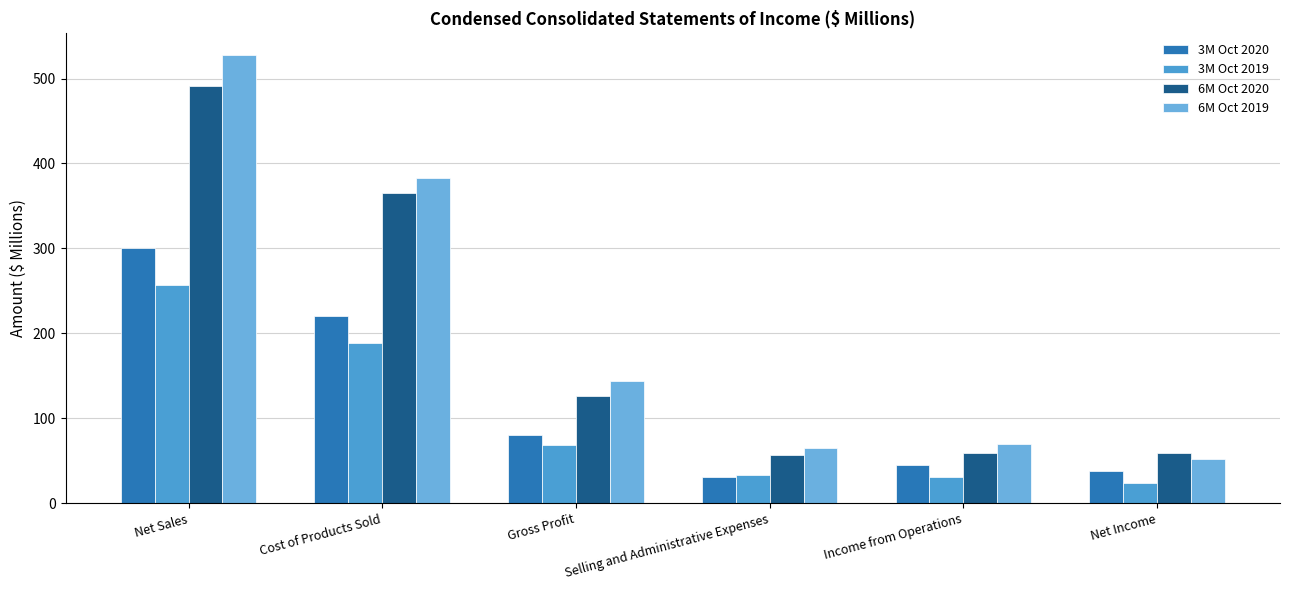

Which series changed the most between Cost of Products Sold and Net Income?

6M Oct 2019